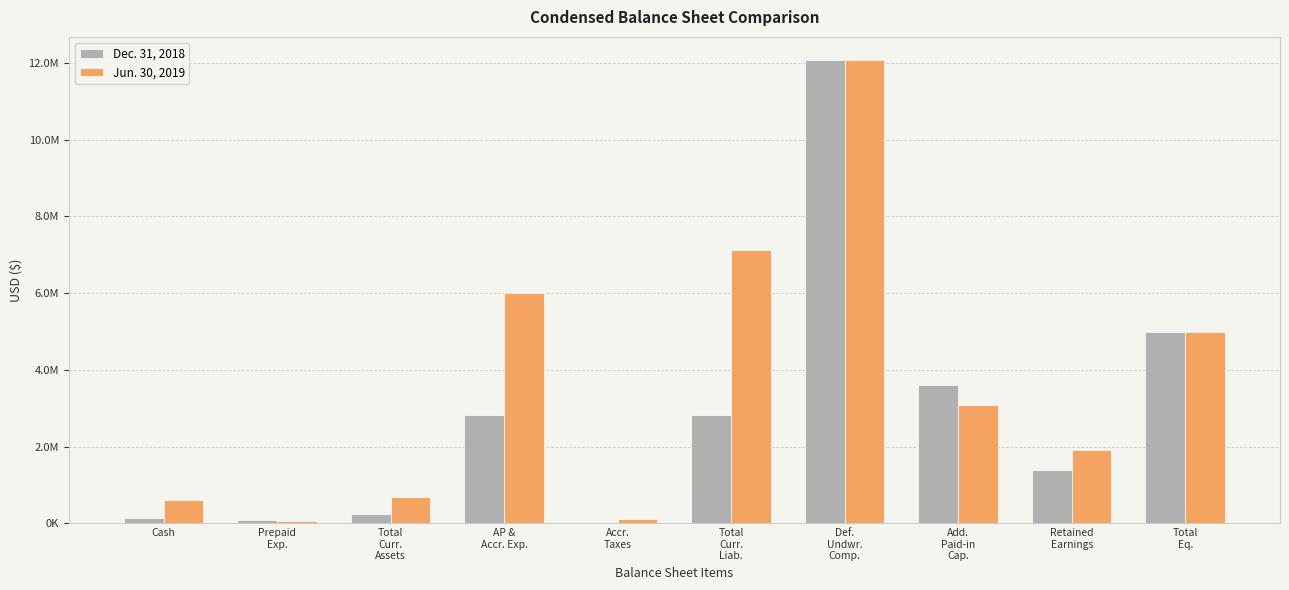

List the series in order of their peak value, highest first.

Dec. 31, 2018, Jun. 30, 2019